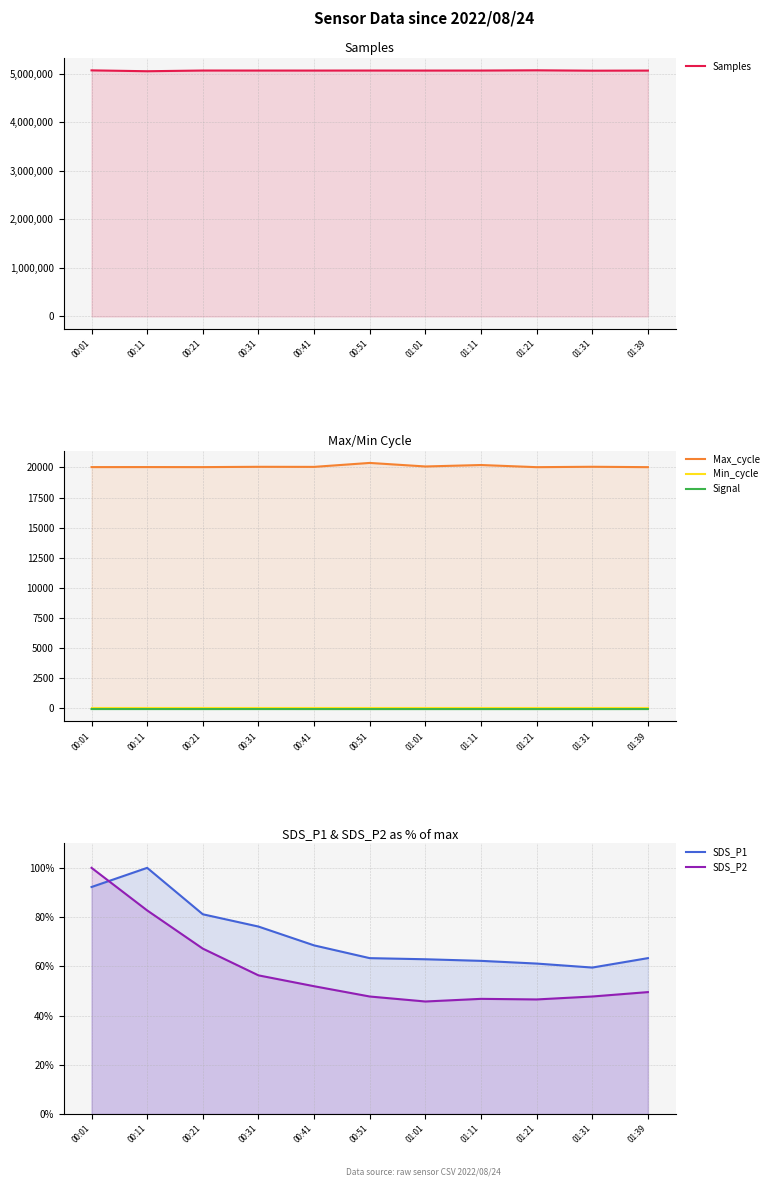

What is the lowest value of the SDS_P1 series?

59.5